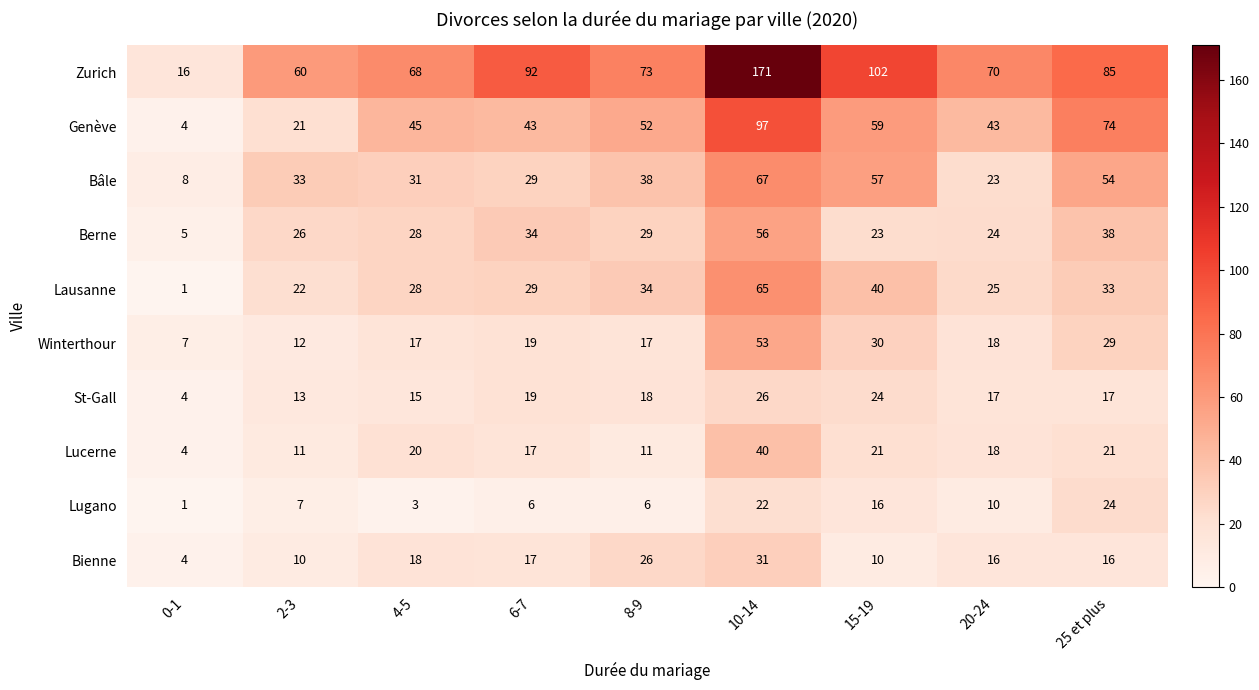

What is the total value across all series at 2-3?

215